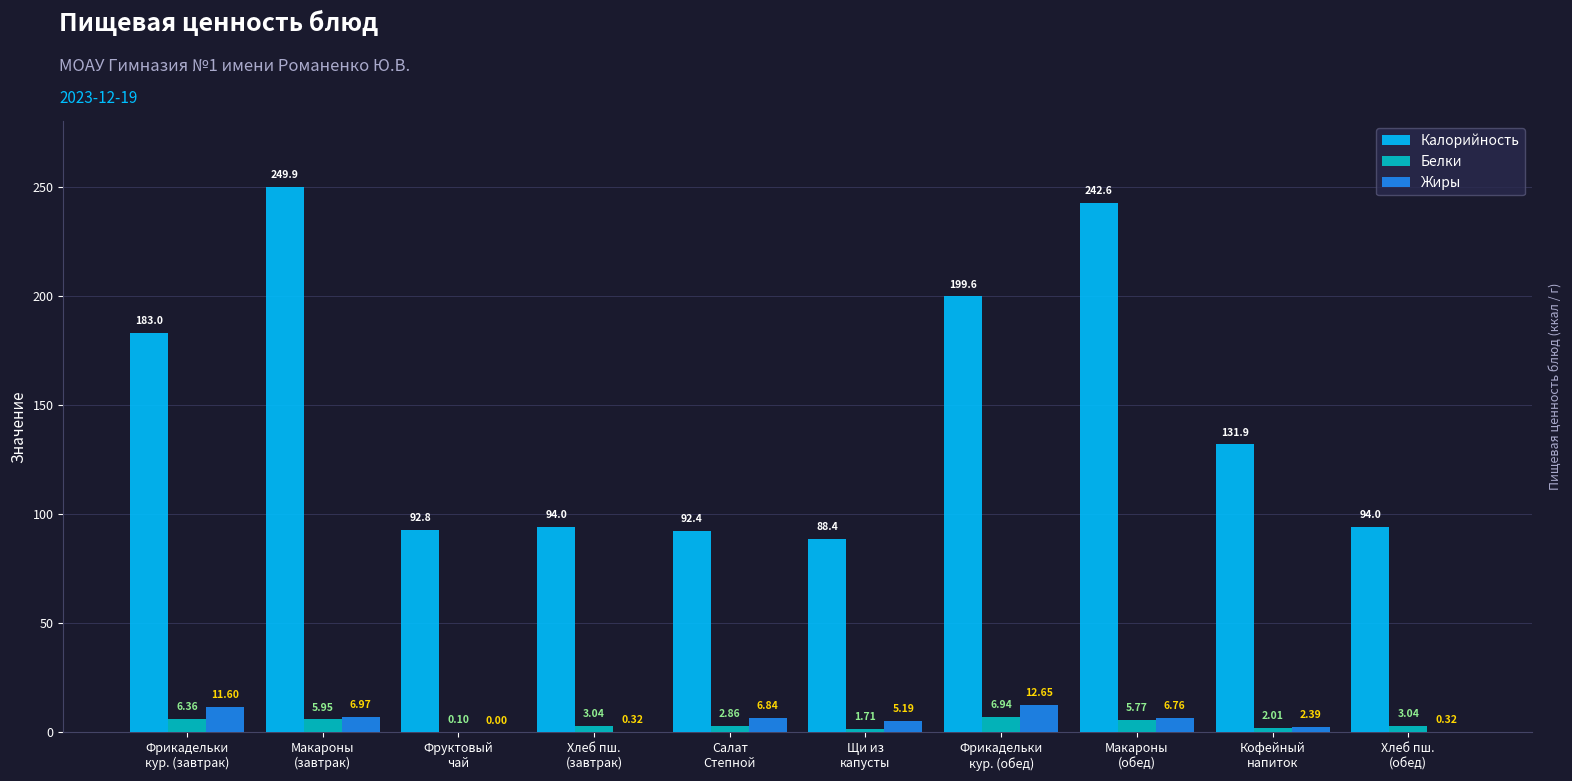

Are the bars grouped side by side (vs. stacked)?

Yes